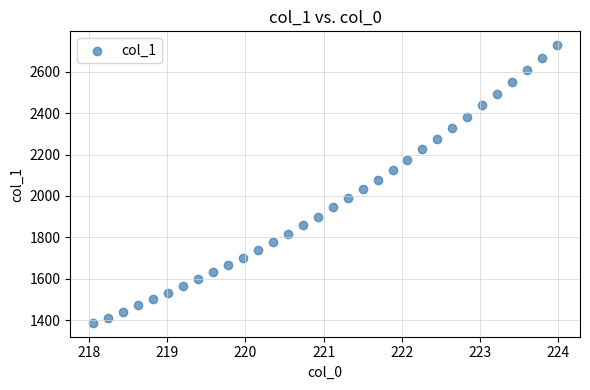

What is the range of X values (max minus min)?

5.9